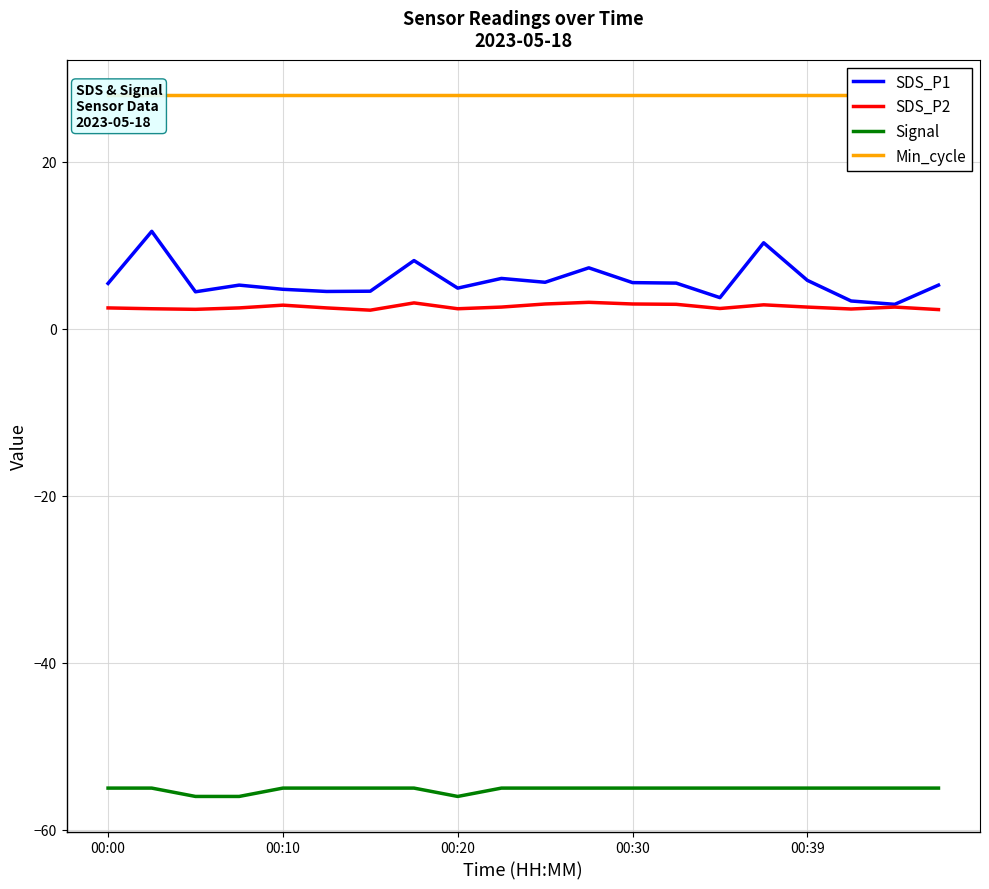

Is it true that SDS_P2 equals 2.6 at 00:39?

True